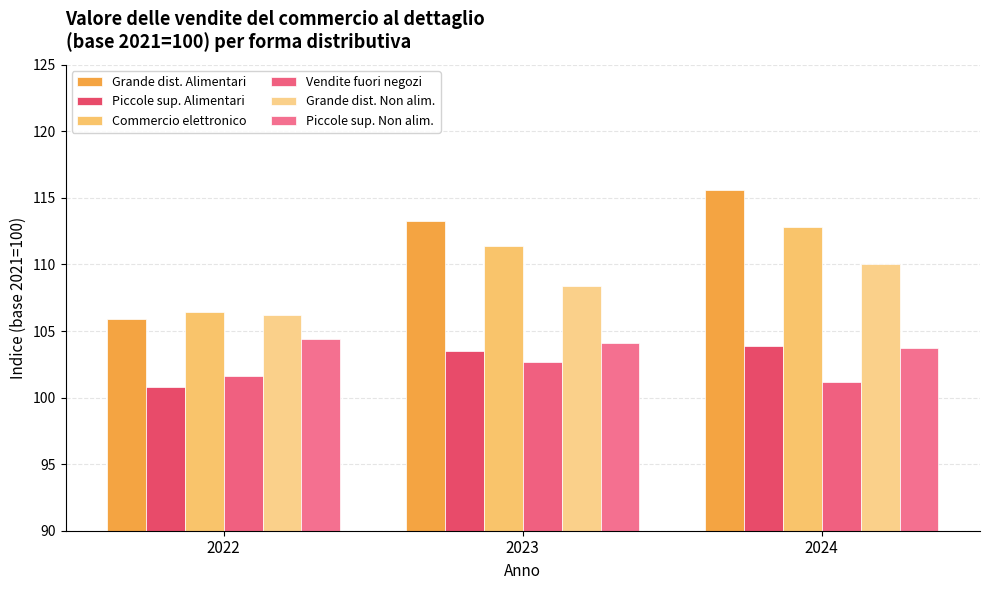

Does the chart contain stacked bars?

No